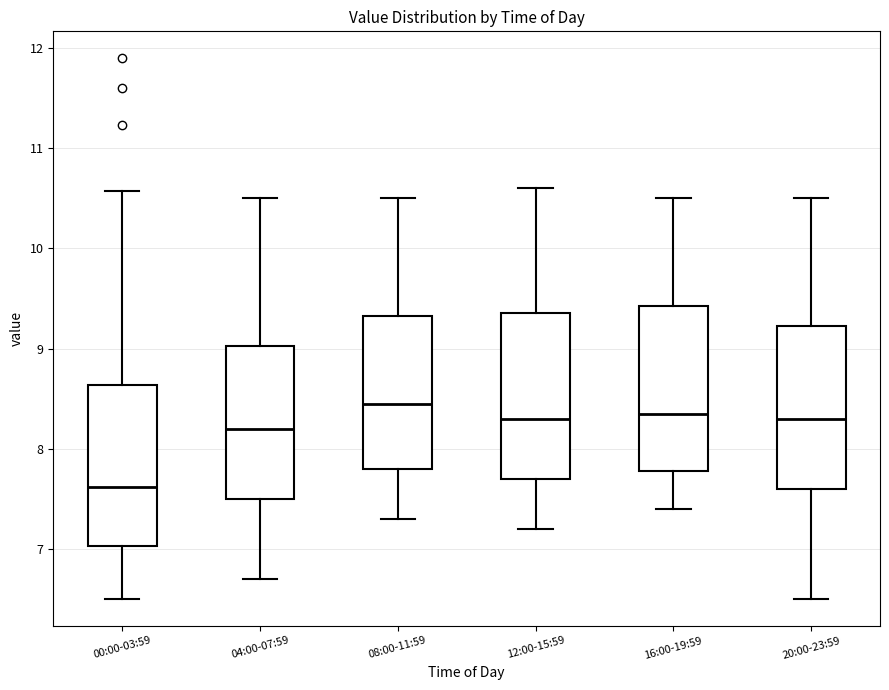

Reading left to right, transcribe this box plot: for each box, give where its median line is, the range the box spans, and where its two whiskers end, as read against the y-axis. The values are not printed on the chart, so give them approximately, as read against the axis.

00:00-03:59: median 7.6, box 7.0 to 8.6, whiskers 6.5 to 10.6
04:00-07:59: median 8.2, box 7.5 to 9.0, whiskers 6.7 to 10.5
08:00-11:59: median 8.5, box 7.8 to 9.3, whiskers 7.3 to 10.5
12:00-15:59: median 8.3, box 7.7 to 9.4, whiskers 7.2 to 10.6
16:00-19:59: median 8.4, box 7.8 to 9.4, whiskers 7.4 to 10.5
20:00-23:59: median 8.3, box 7.6 to 9.2, whiskers 6.5 to 10.5